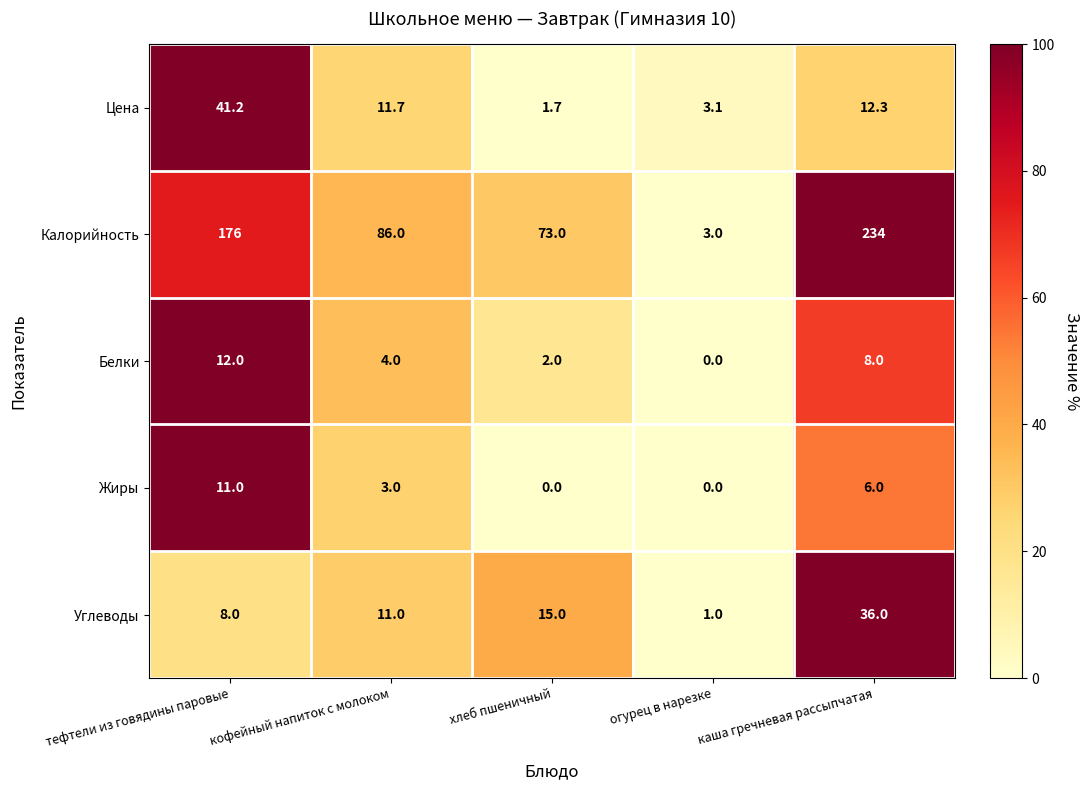

Between тефтели из говядины паровые and огурец в нарезке, which series saw the biggest shift?

Калорийность